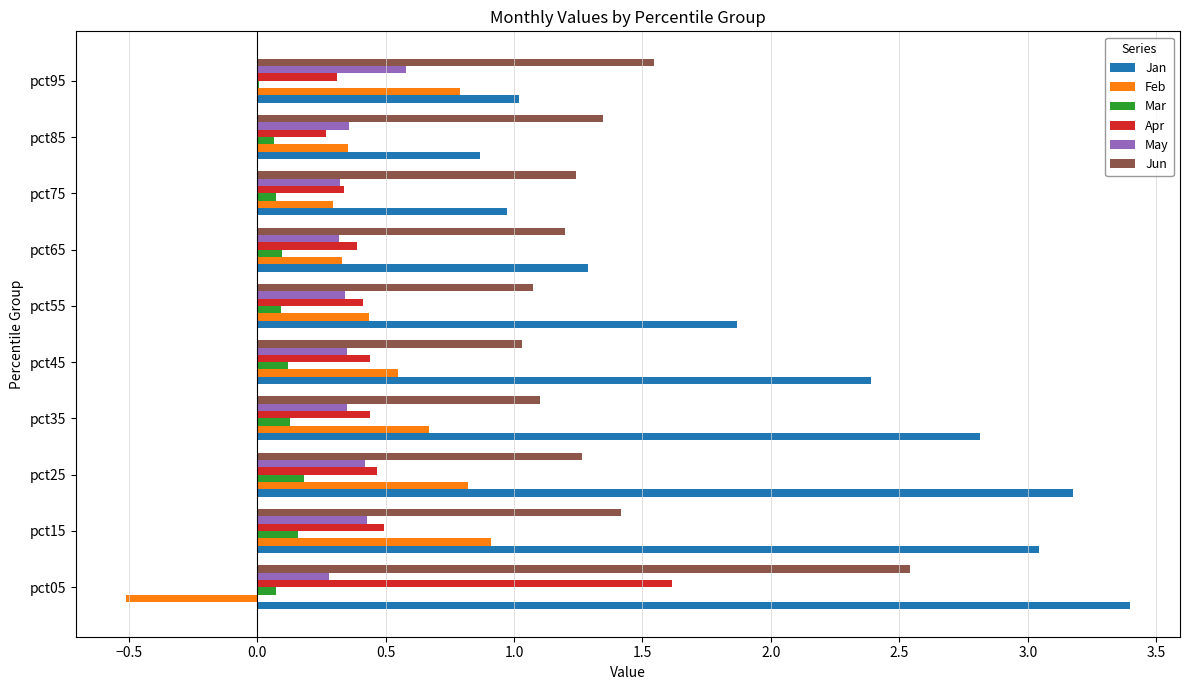

What is the greatest value displayed?

3.4